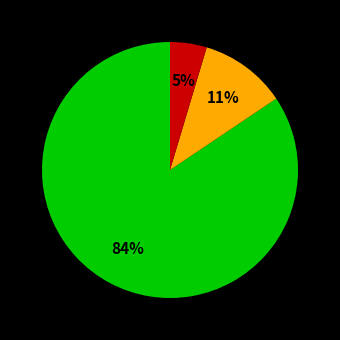

Is there any slice that represents more than half of the pie?

Yes